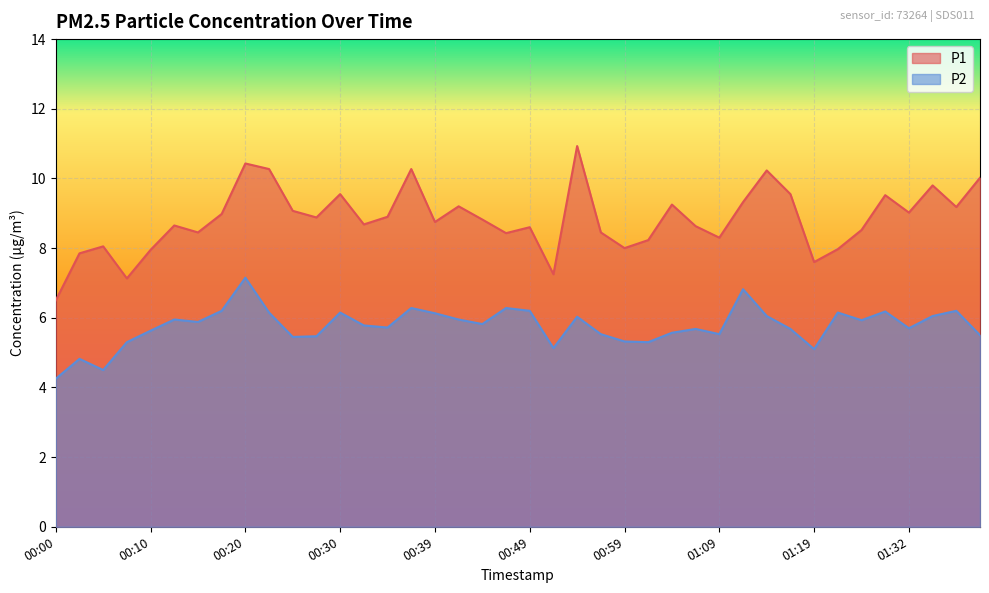

What is the difference between the maximum and minimum values in the P2 series?

2.9